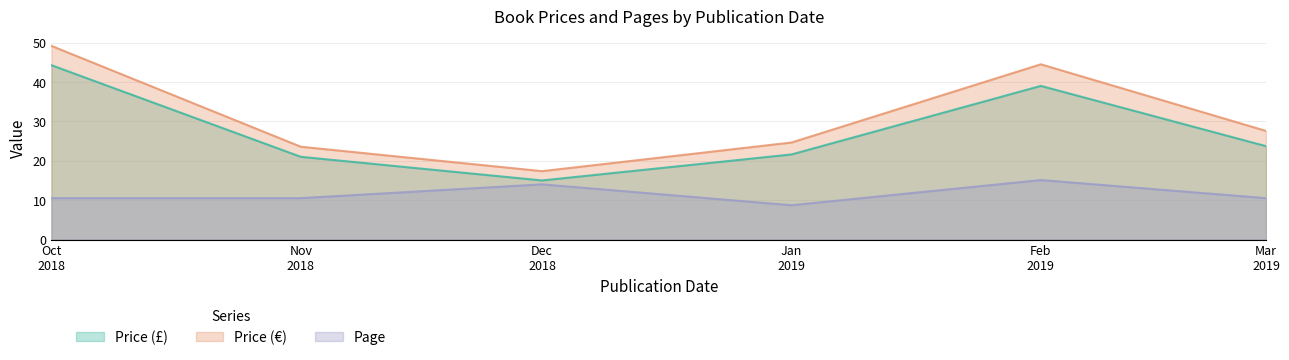

Which series has the largest total across all categories?

Price (€)